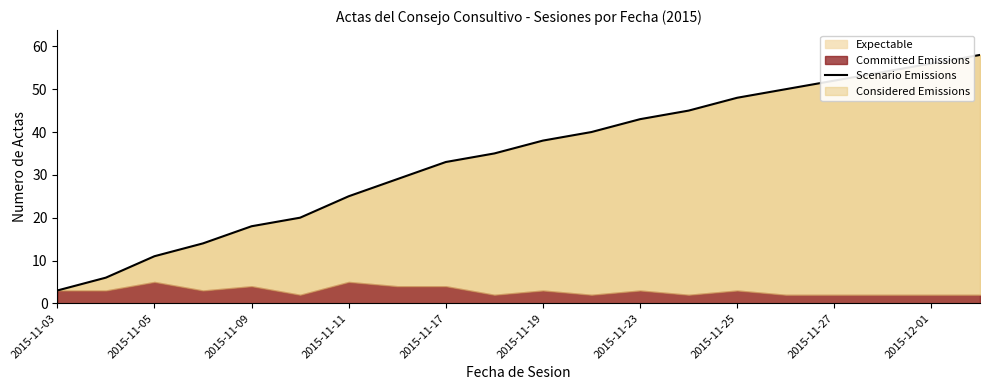

What is the highest value of the Expectable series?

58